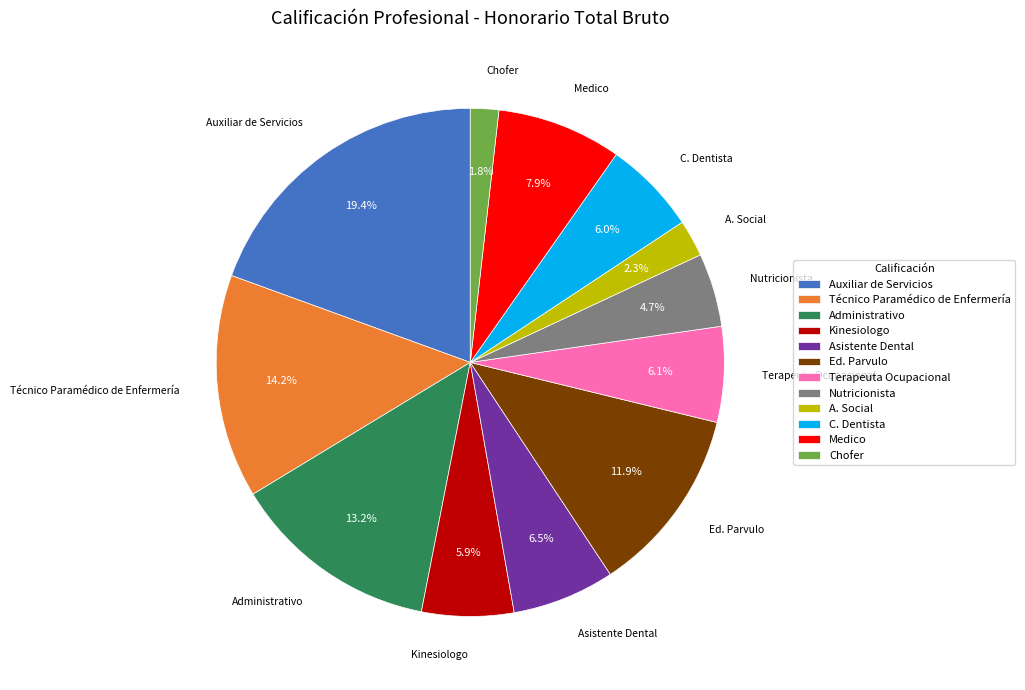

Does C. Dentista account for over 50% of the chart?

No